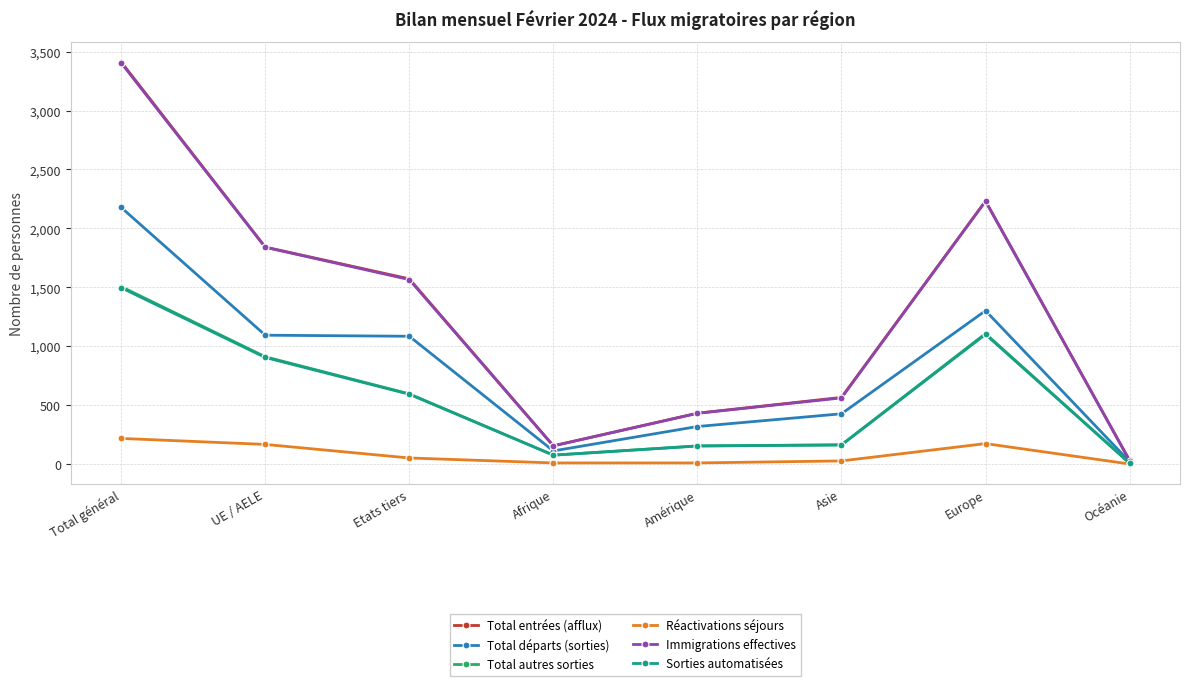

What is the spread (max minus min) of values at UE / AELE?

1675